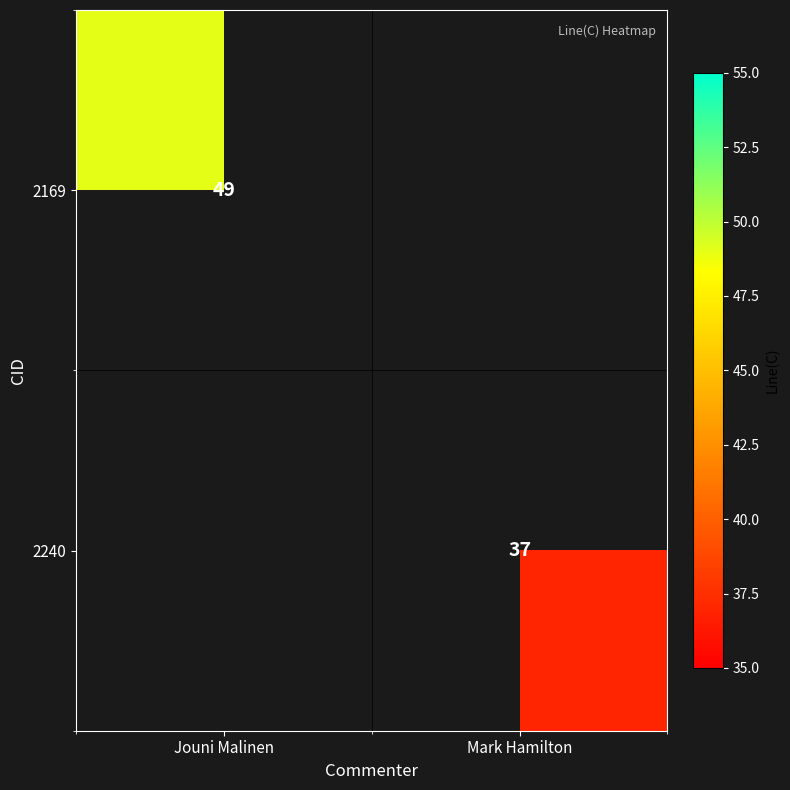

What is the total value across all series at Mark Hamilton?

37